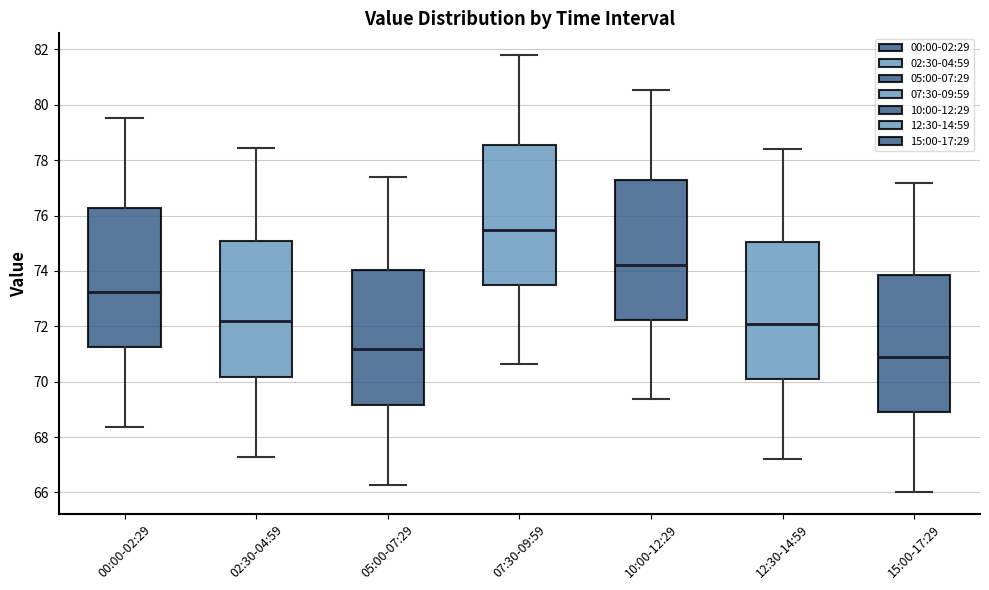

Where is the lower edge of the box for 12:30-14:59 on the y-axis? The values are not printed on the chart, so give them approximately, as read against the axis.

70.0